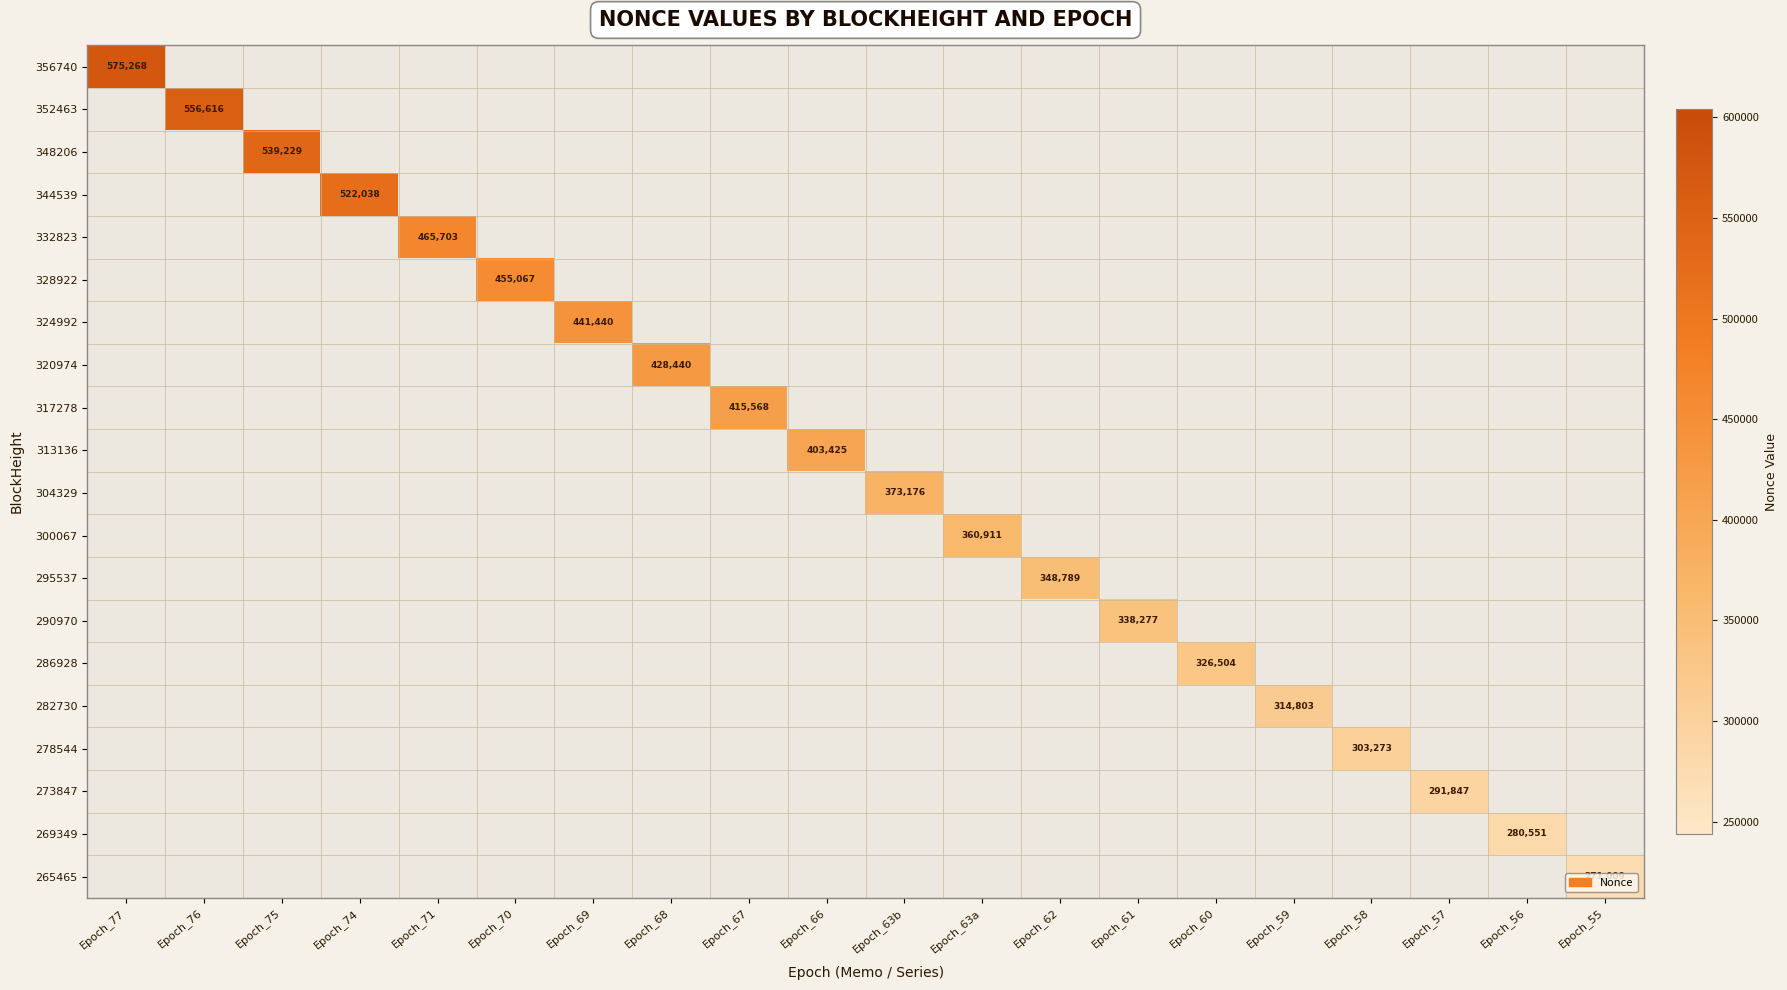

Which label corresponds to the smallest value in the chart?

Epoch_55